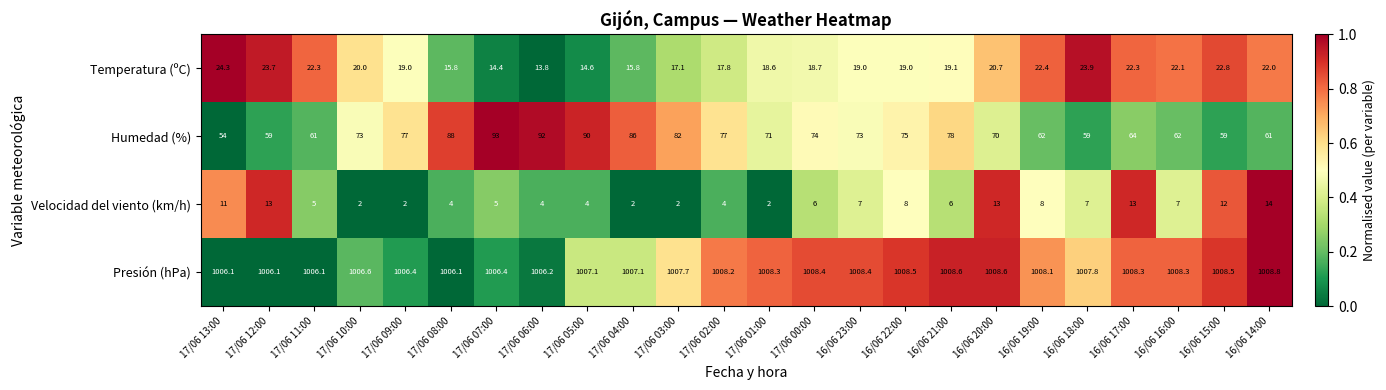

Count the number of categories in the chart.

24